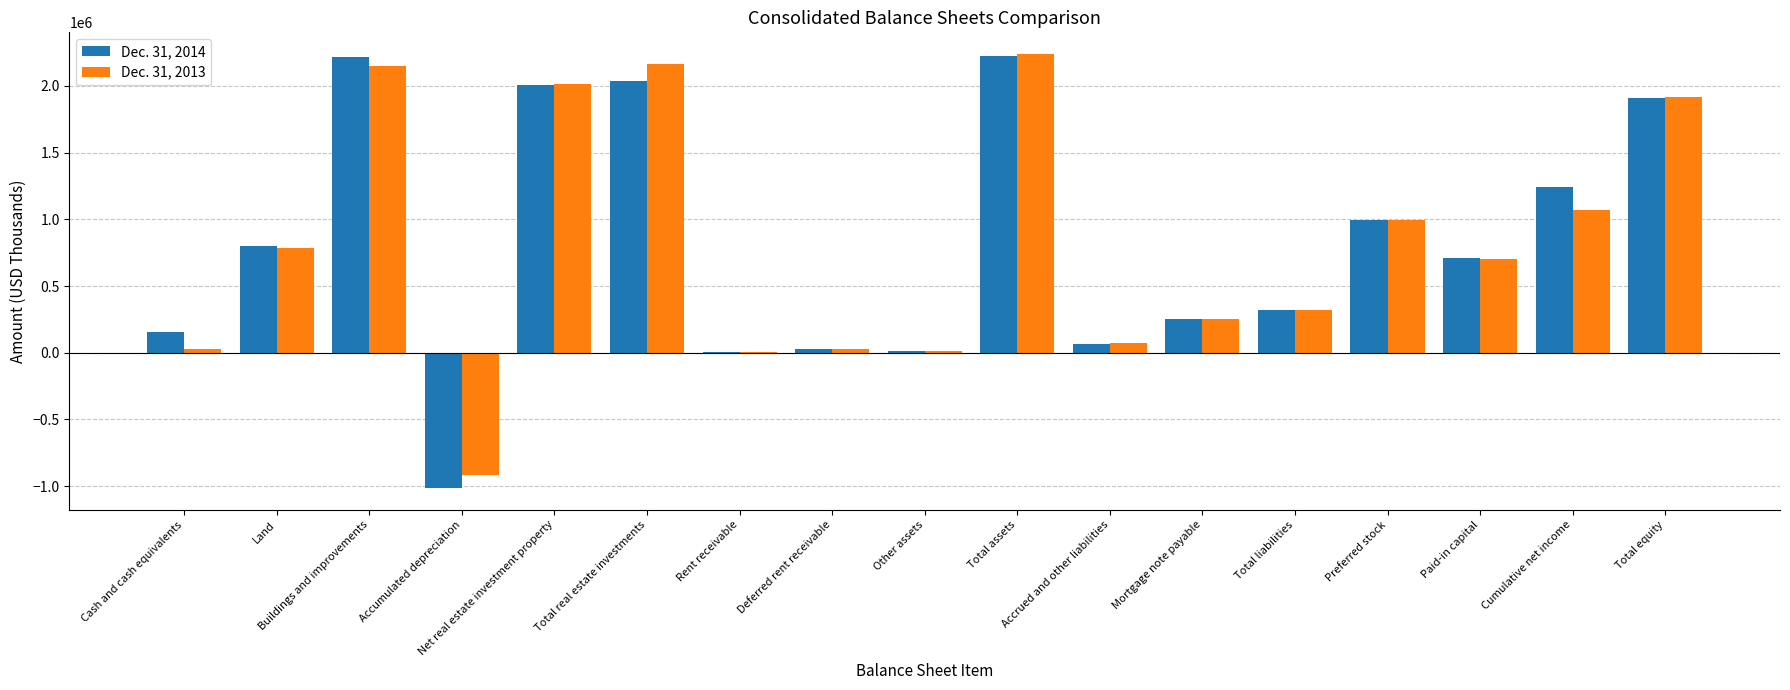

Is it true that Dec. 31, 2014 equals 260278 at Land?

False